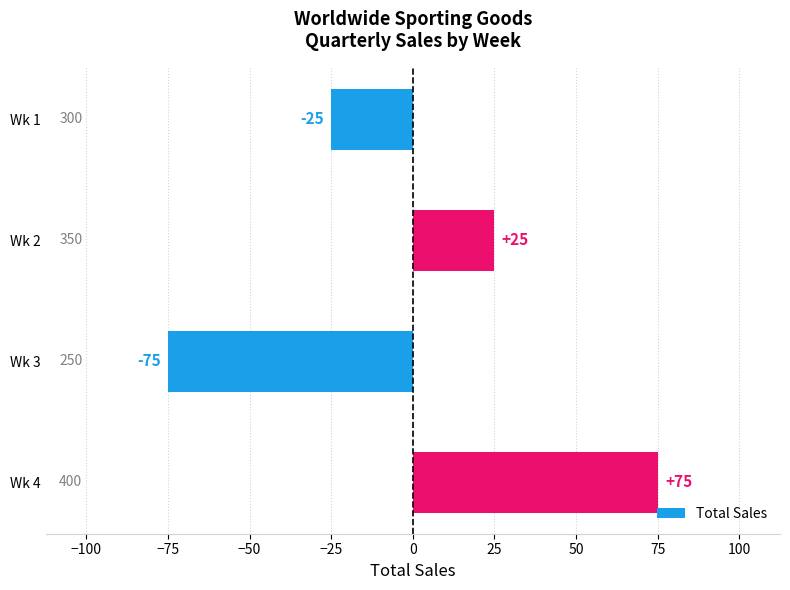

Count the values in the range -25 to 75.

3